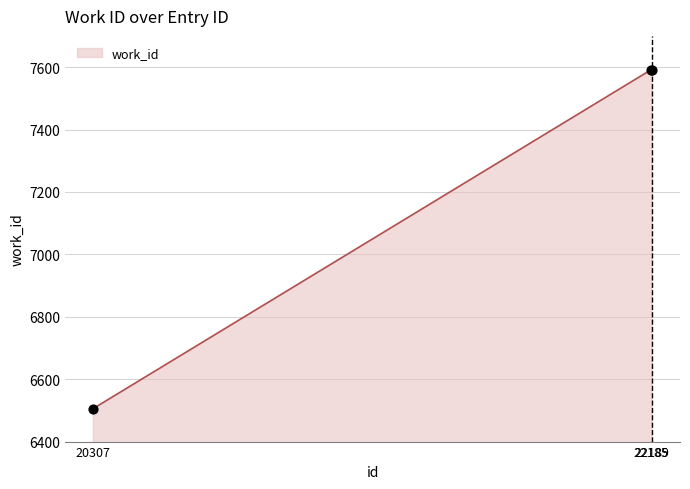

What is the ratio of the value at 20307 to the value at 22189?

0.9